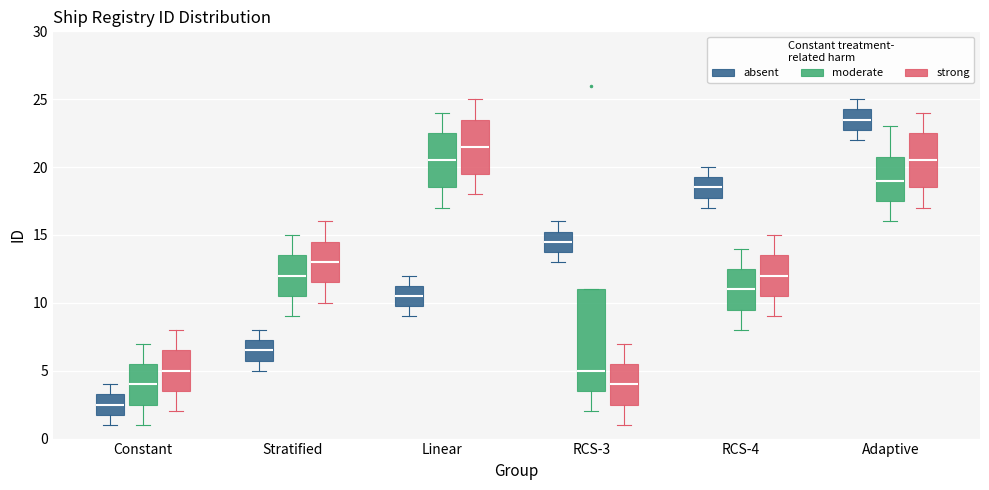

Comparing the boxes themselves (not the whiskers), which one is the tallest?

RCS-3 (moderate)